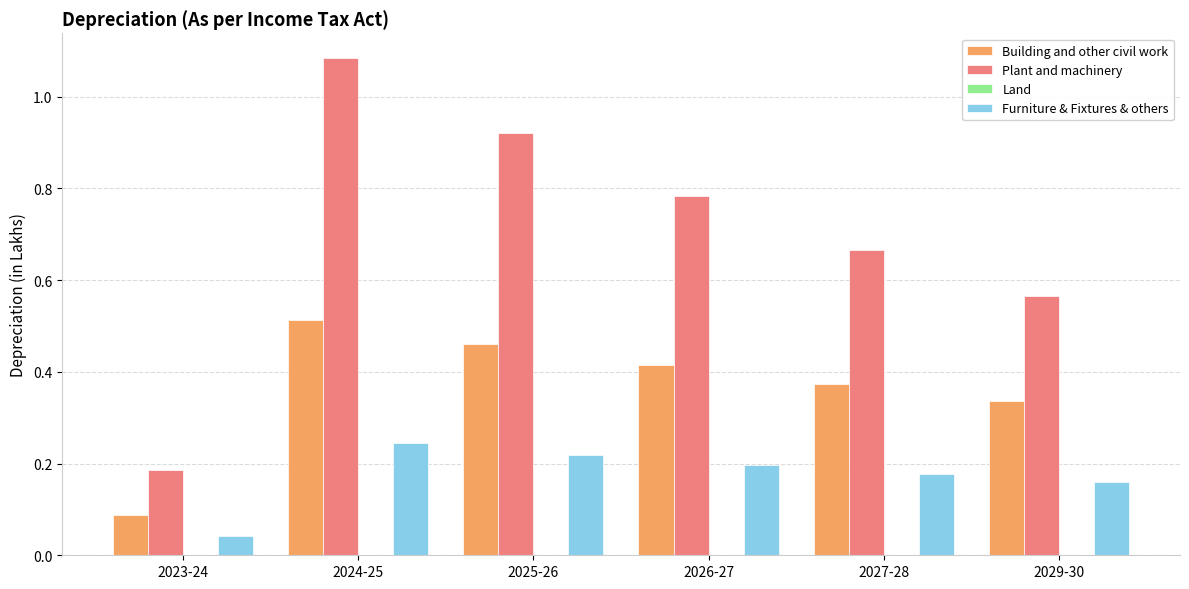

At which category is the sum across all series the highest?

2024-25